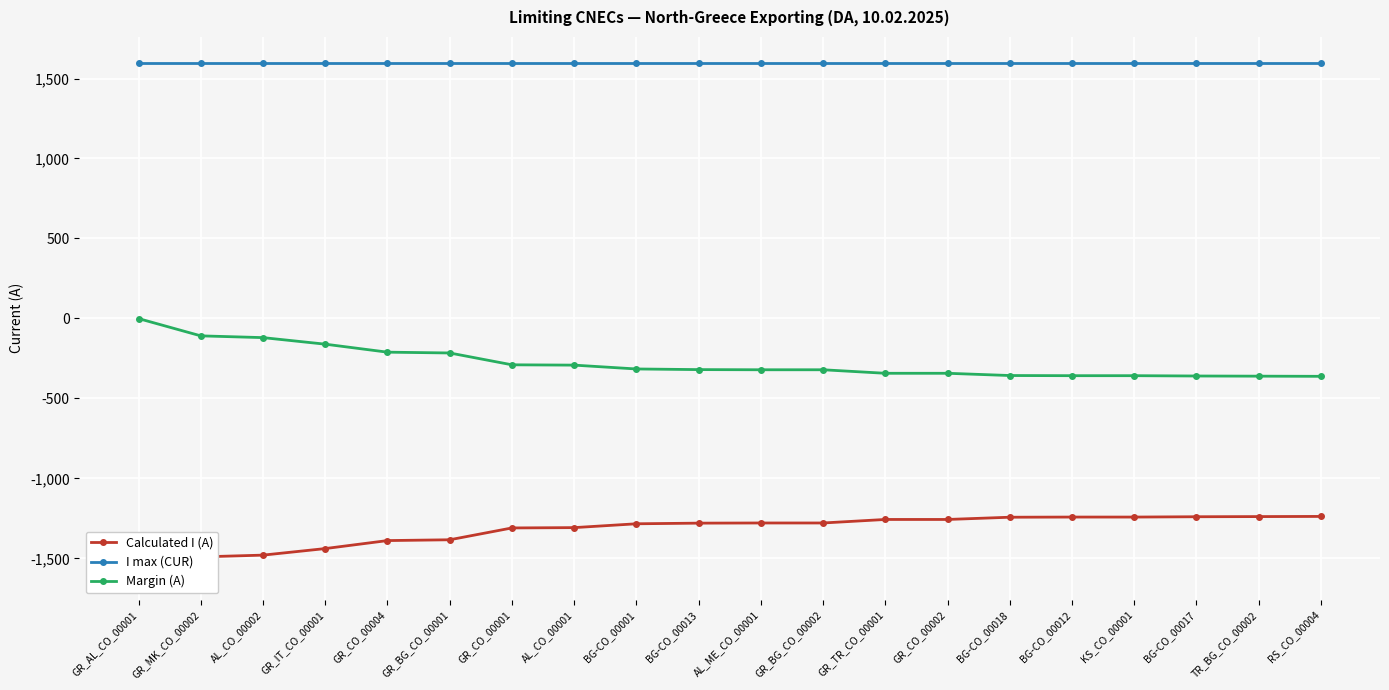

What is the sum of the I max (CUR) values at BG-CO_00012 and GR_CO_00004?

3200